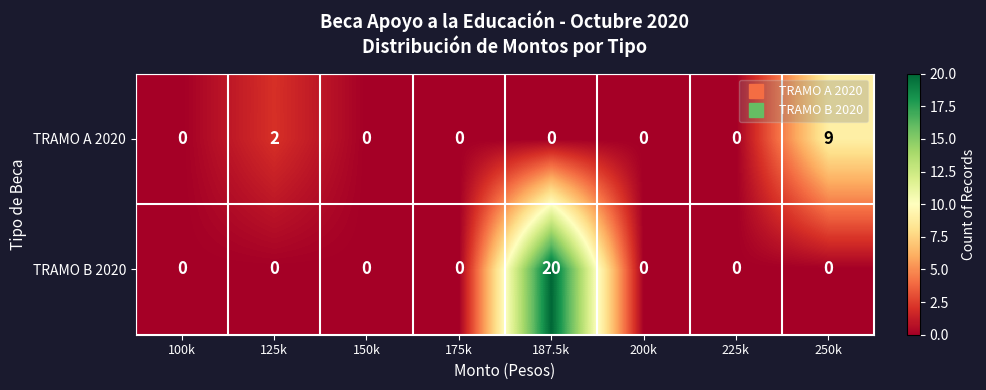

What is the sum of all TRAMO A 2020 values?

11